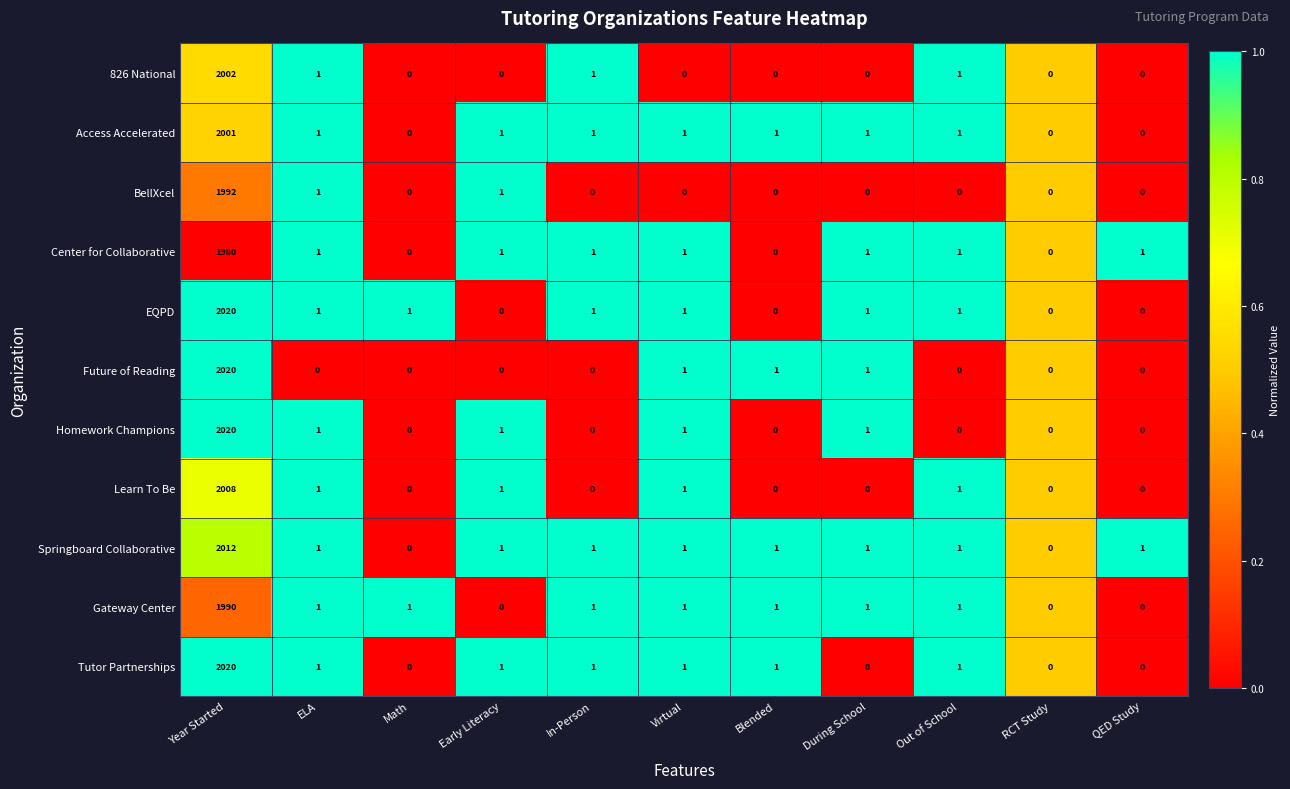

At which category is the sum across all series the highest?

Year Started